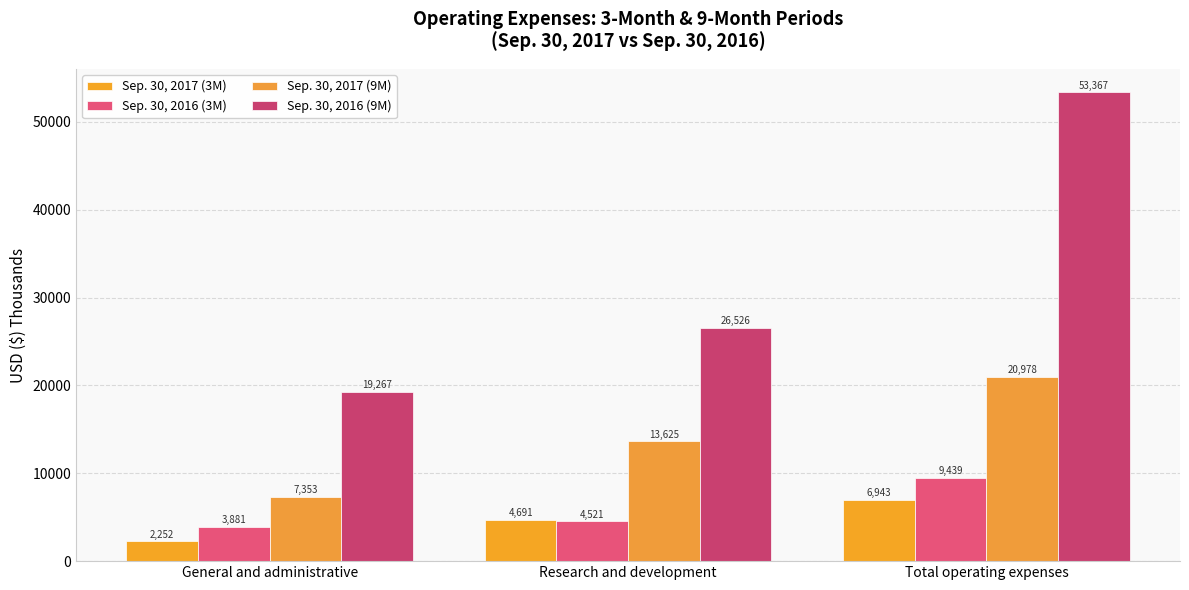

At which category does the chart reach its minimum across all series?

General and administrative